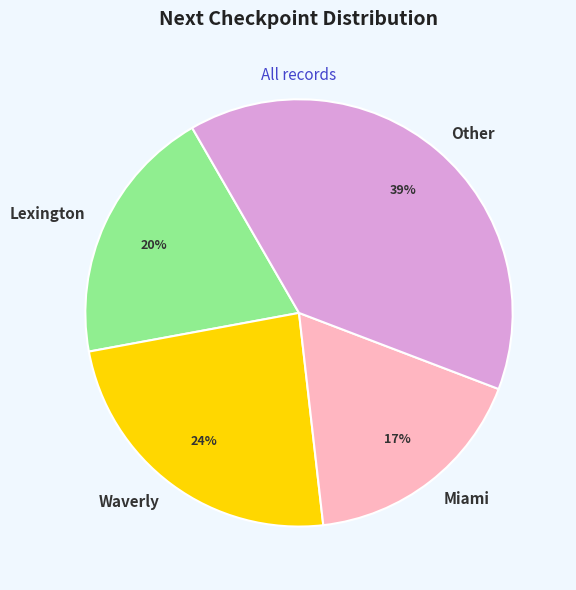

How many segments does this pie chart have?

4